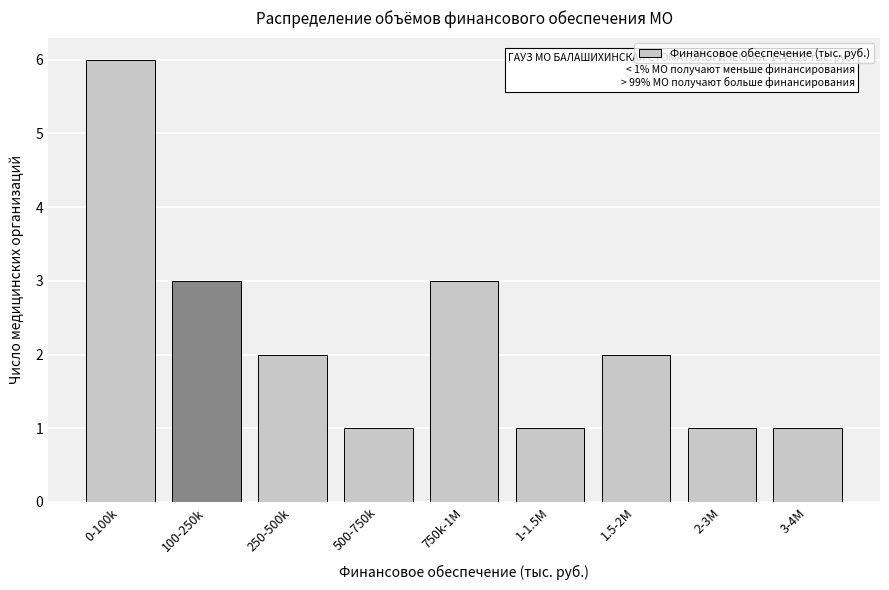

Reading left to right, transcribe all the data shown in this chart.

6	3	2	1	3	1	2	1	1